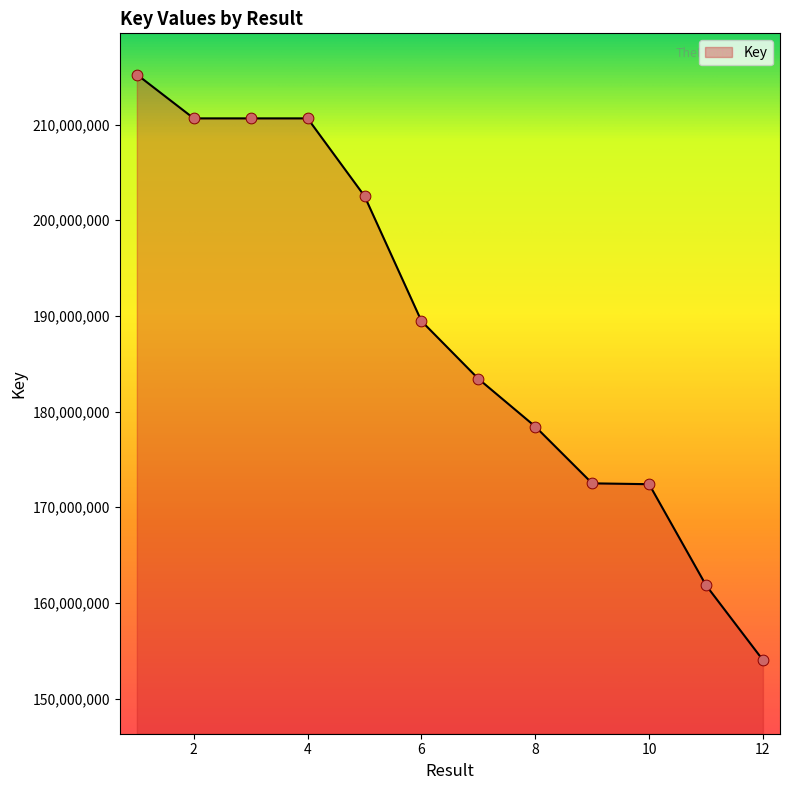

What is the greatest value displayed?

215241209